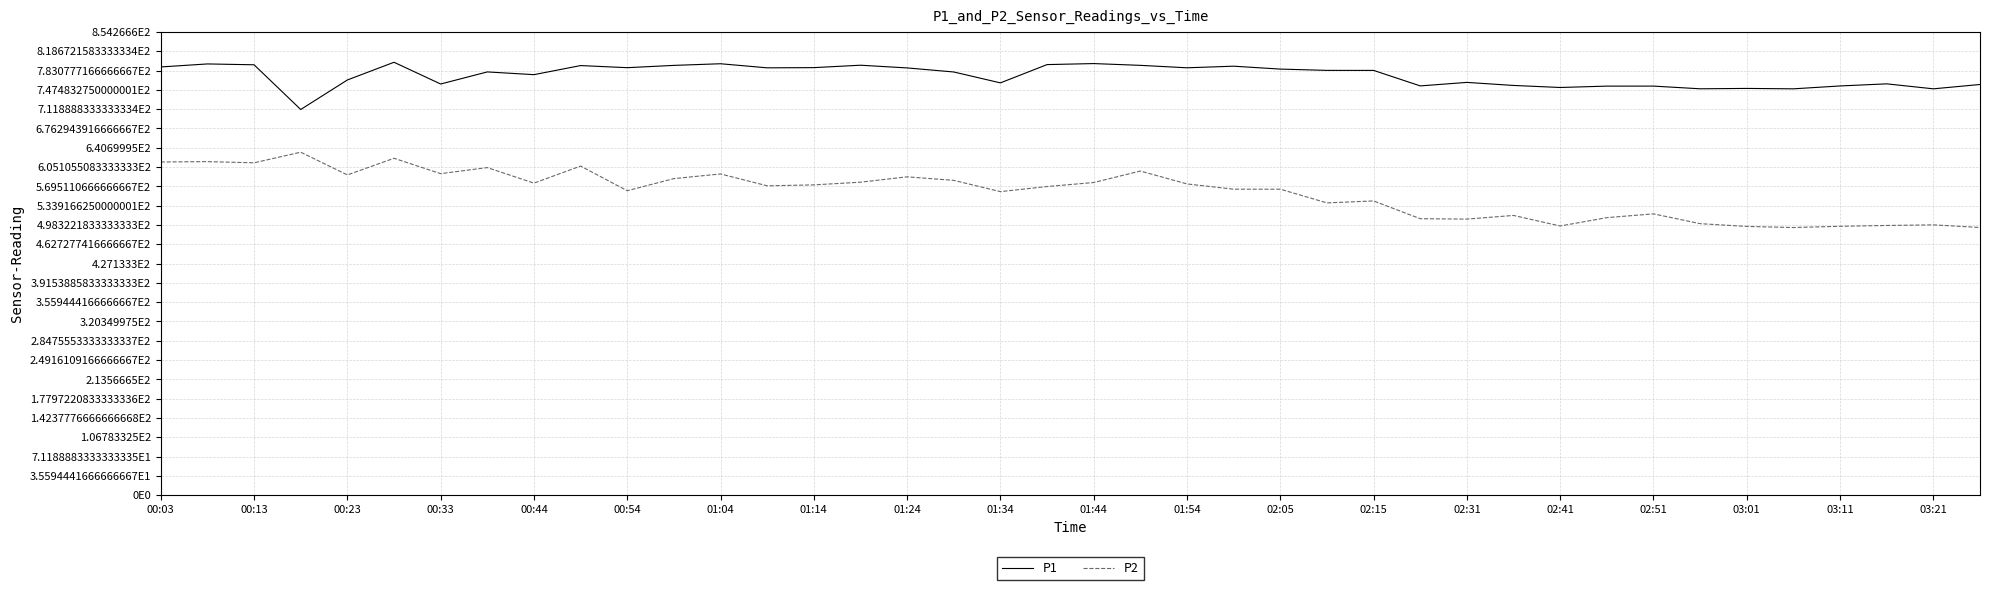

What is the difference between the maximum and minimum values in the P1 series?

87.1